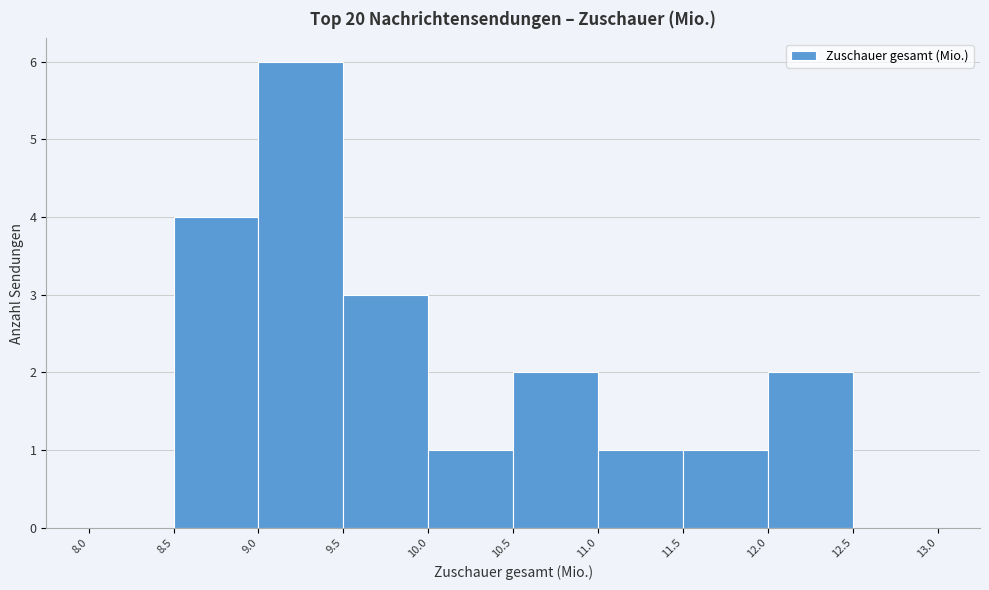

Reading left to right, transcribe this chart: for each bar, give the range it covers on the x-axis and its height. The values are not printed on the chart, so give them approximately, as read against the axis.

8.0 to 8.5: 0
8.5 to 9.0: 4
9.0 to 9.5: 6
9.5 to 10.0: 3
10.0 to 10.5: 1
10.5 to 11.0: 2
11.0 to 11.5: 1
11.5 to 12.0: 1
12.0 to 12.5: 2
12.5 to 13.0: 0